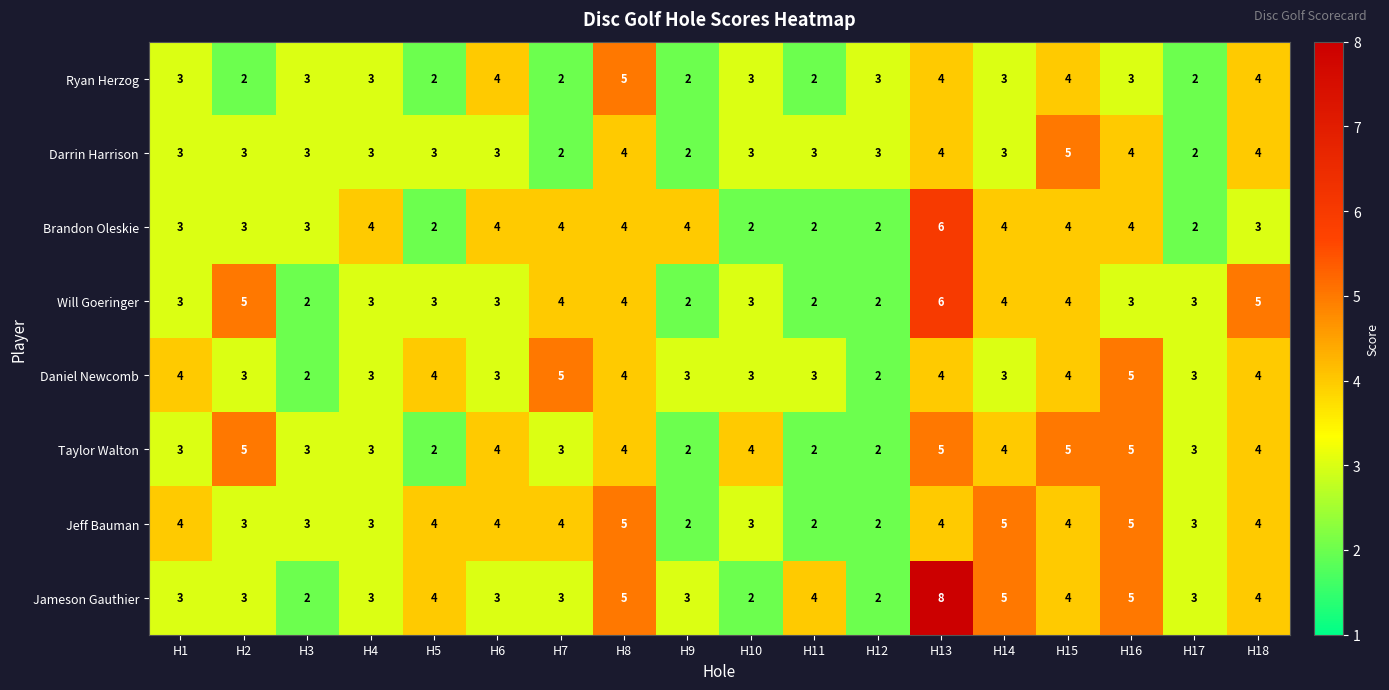

Which series has the largest total across all categories?

Jameson Gauthier